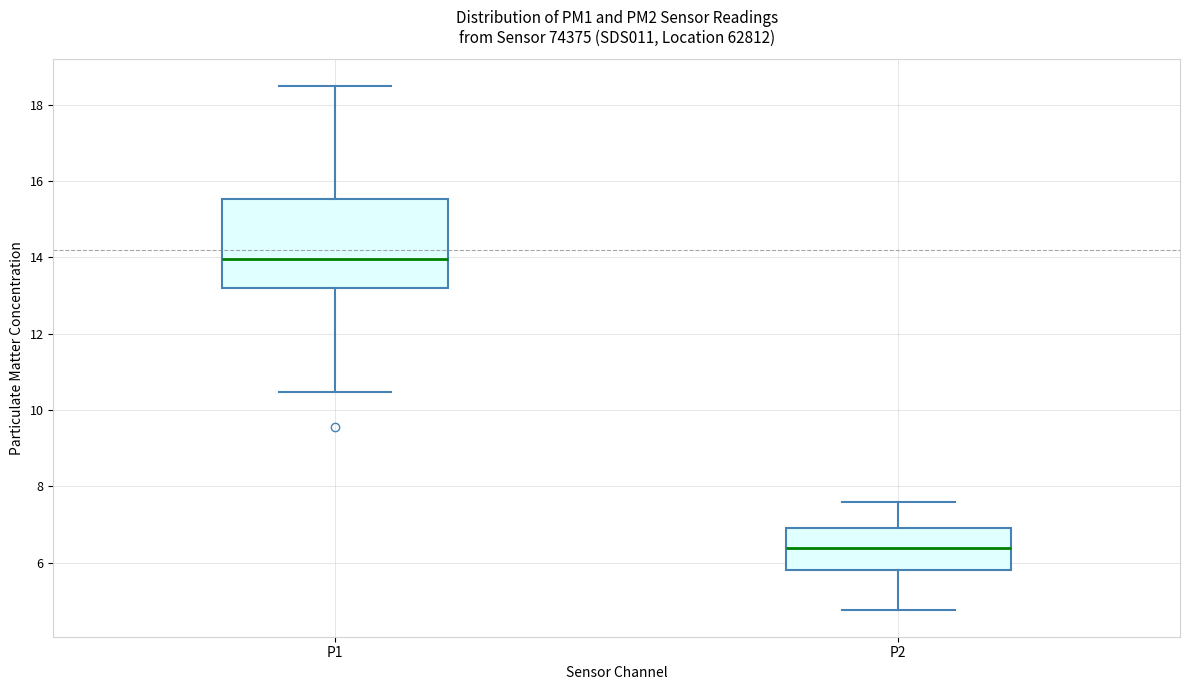

Which box's median line is the highest?

P1